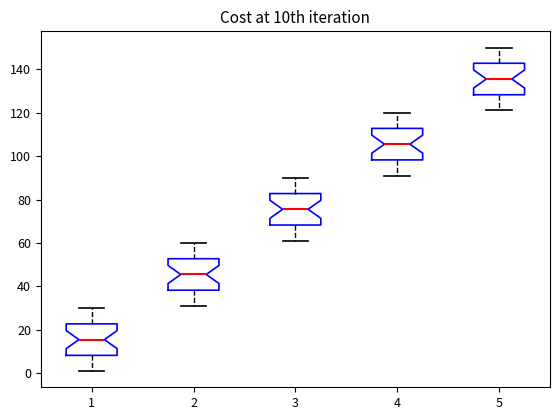

Where is the upper edge of the box at x = 1 on the y-axis? The values are not printed on the chart, so give them approximately, as read against the axis.

22